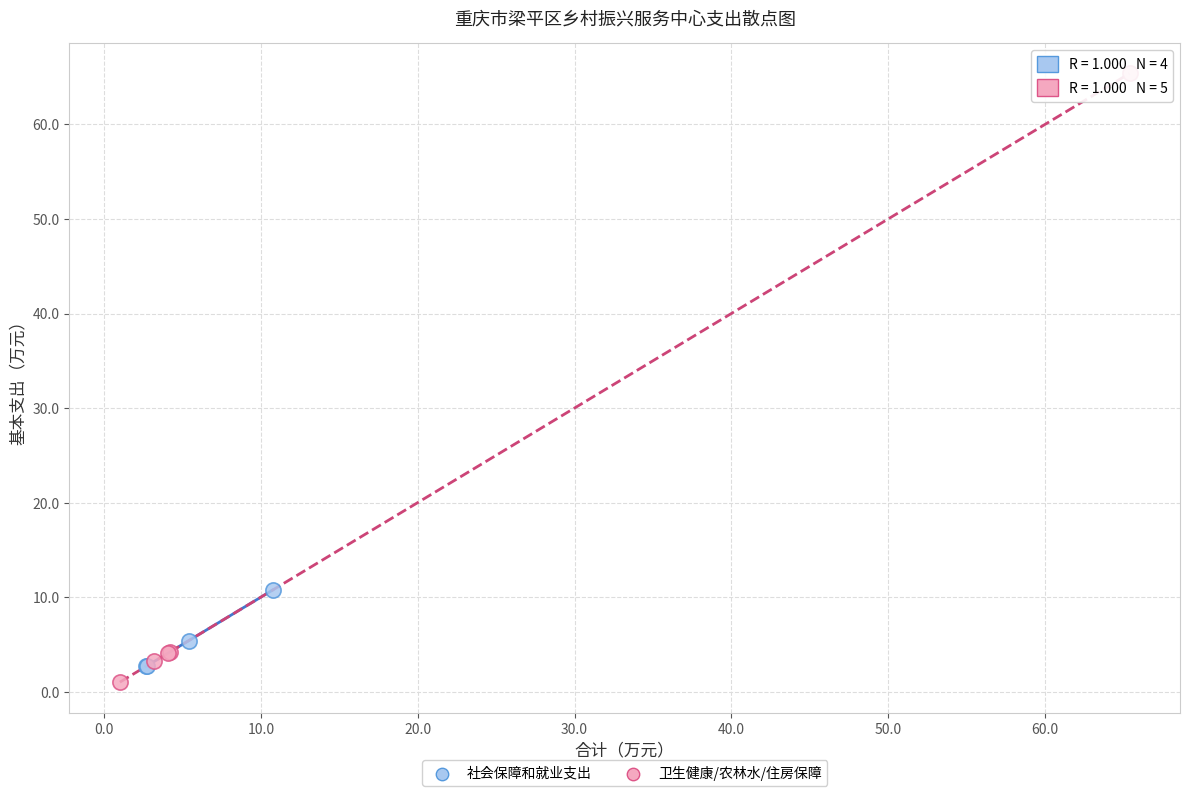

Which series reaches the maximum Y coordinate?

卫生健康/农林水/住房保障